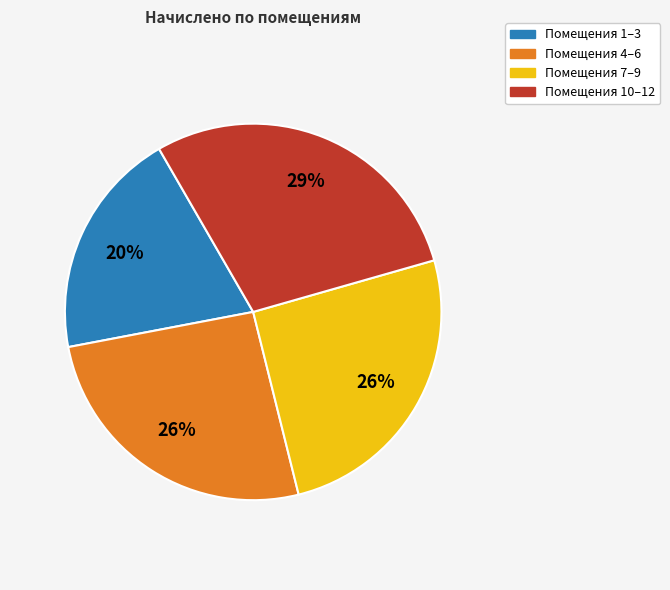

Is there any slice that represents more than half of the pie?

No